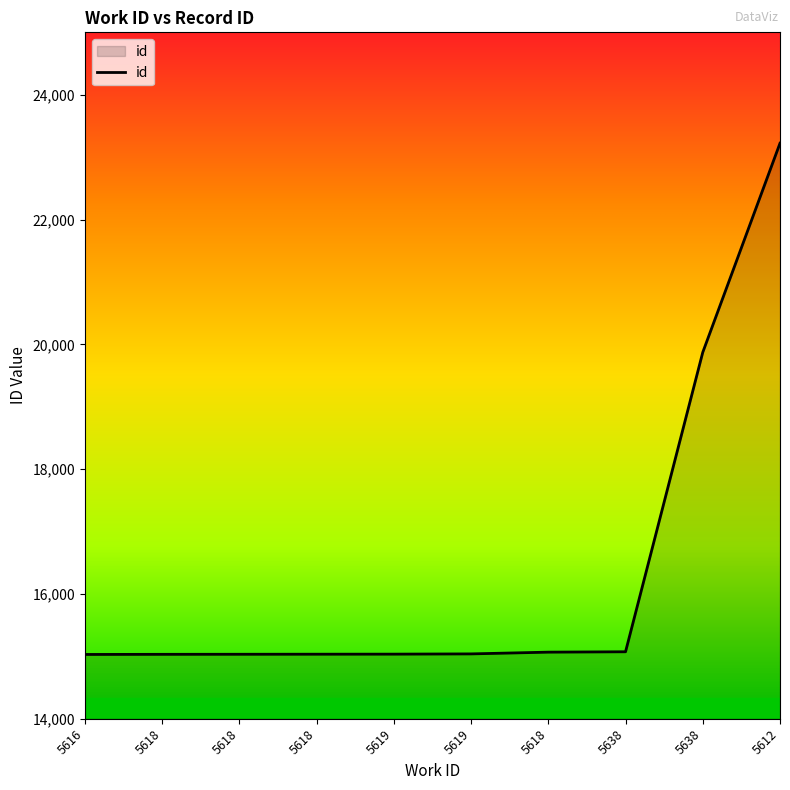

What is the maximum value shown in the chart?

23223